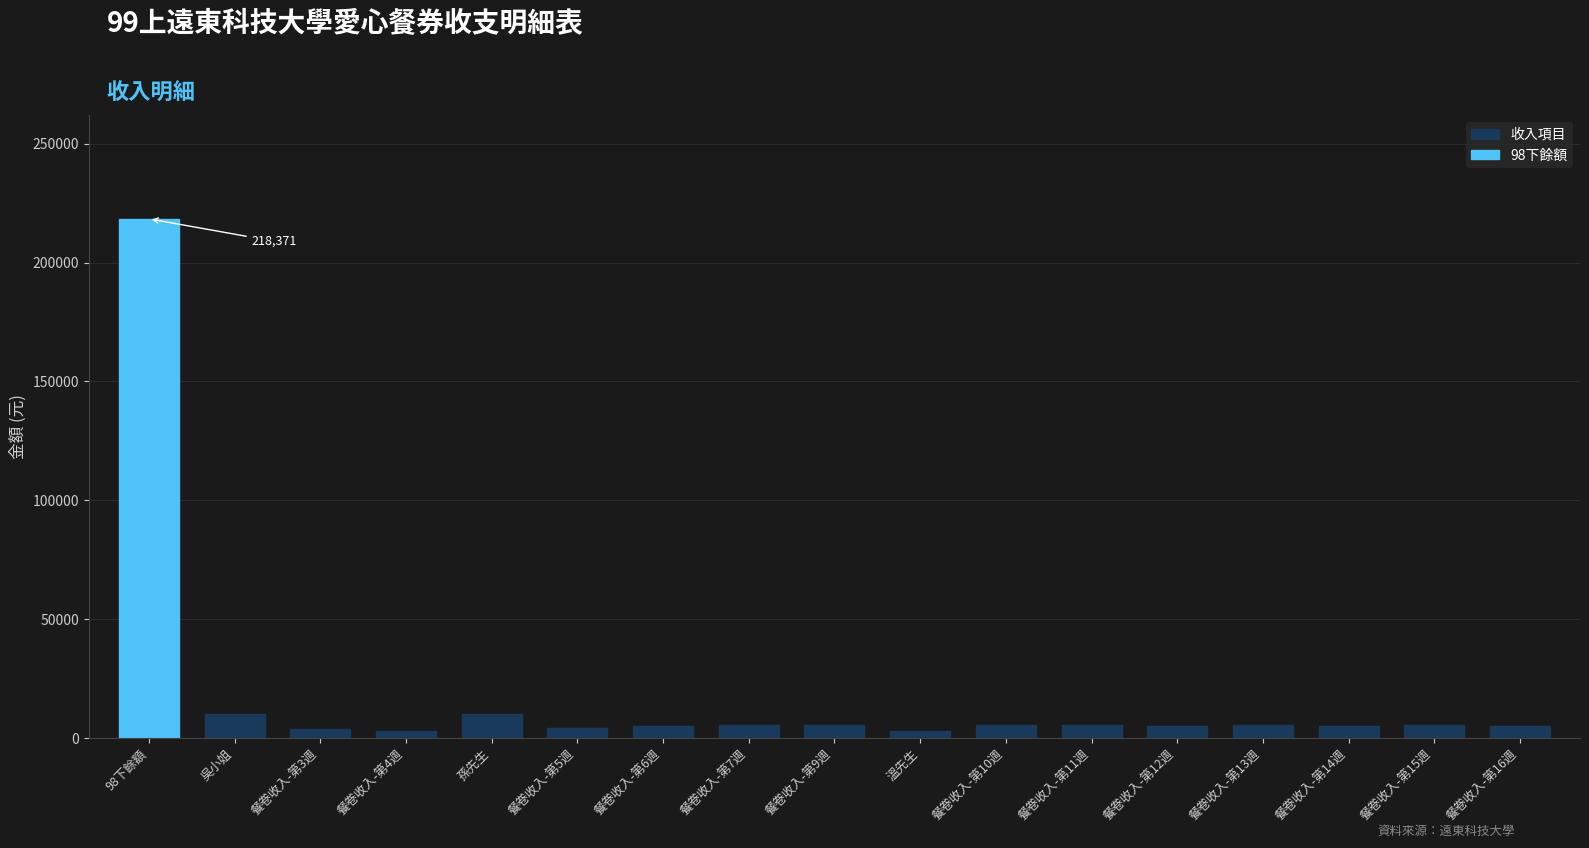

Is it true that the value at 餐卷收入-第3週 is 3720?

True